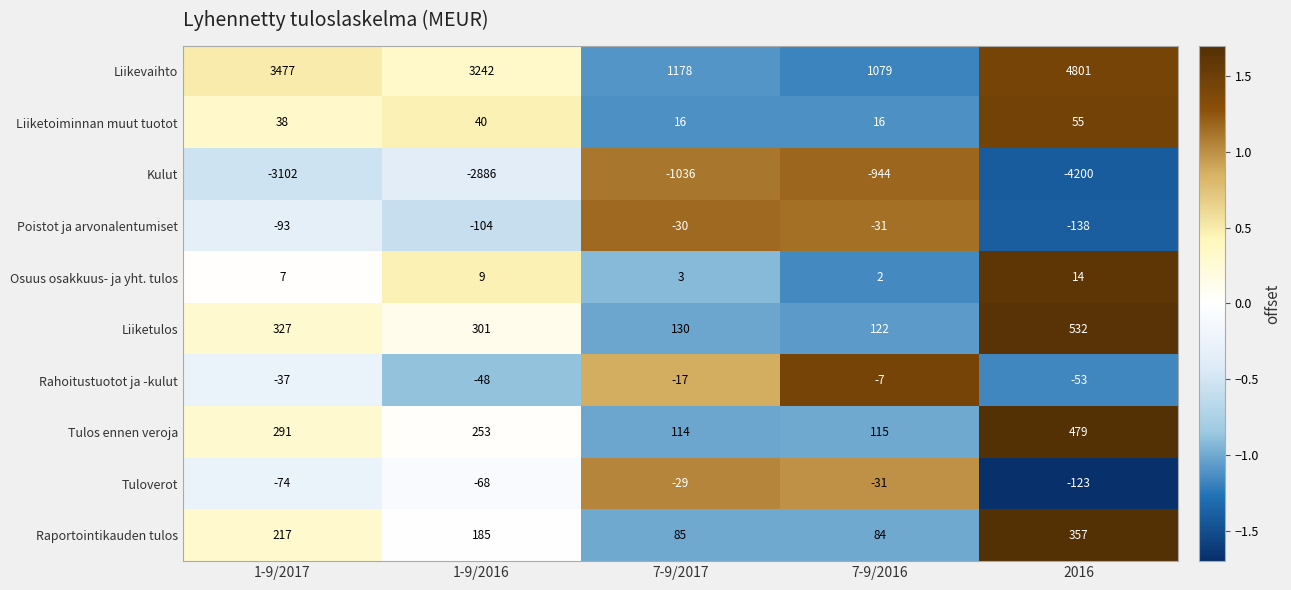

At which label is Poistot ja arvonalentumiset closest to -84?

1-9/2017